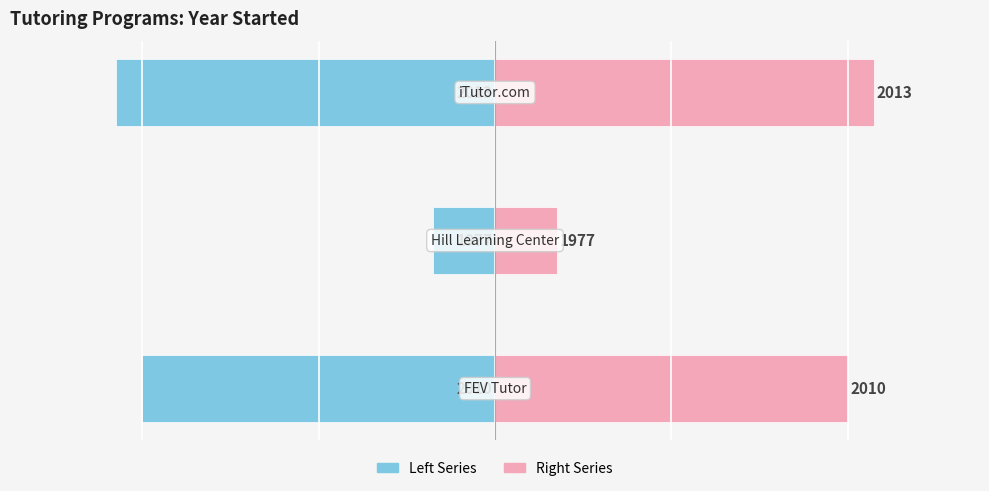

List the labels in order of Year Started (left) value, smallest first.

2, 0, 1